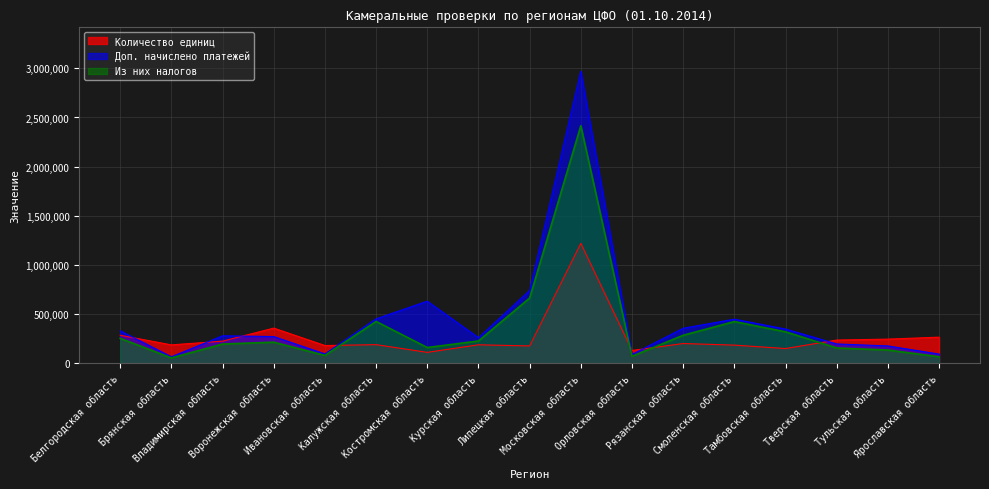

Reading right to left, what are all the values shown in this chart?

Количество единиц: 267612	247645	238071	151982	186765	202823	132224	1220632	178284	190061	113047	191570	182221	359438	227062	189114	286733
Доп. начислено платежей: 95797	178453	198511	349993	450450	358076	91432	2970610	742019	261656	633095	453861	97103	273631	281521	67993	331977
Из них налогов: 68070	136647	157815	321736	426060	286654	73378	2415944	664872	228813	162065	427061	82024	216535	197808	56474	255669